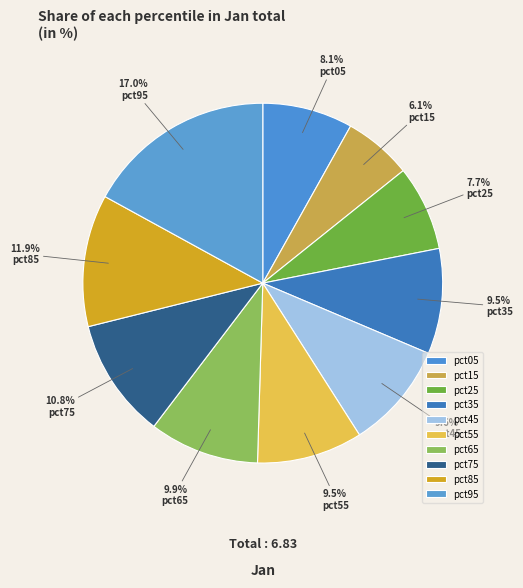

To the nearest percent, what portion does pct75 represent?

11%